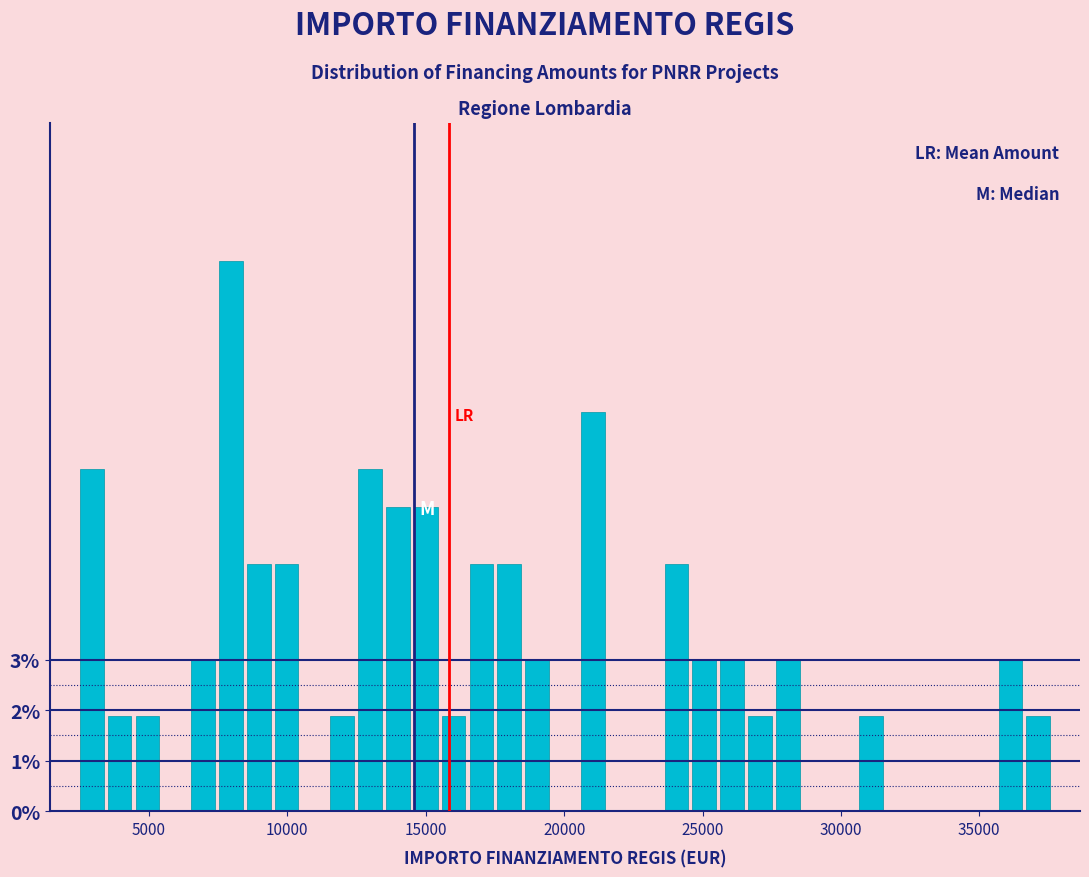

Read against the x-axis, roughly where is the centre of the tallest bar?

8000